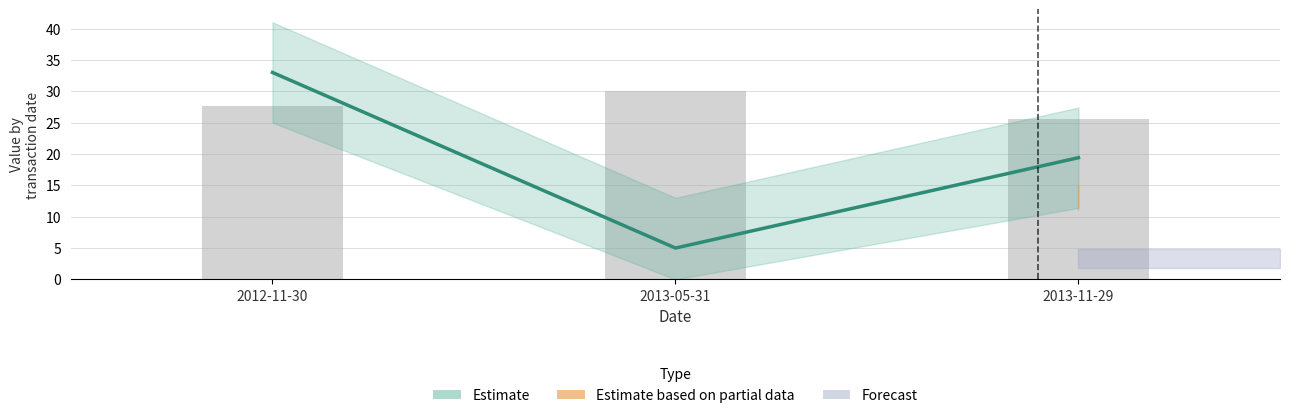

True or false: pctVolumeTraded has a value of 30.9 at 2013-11-29.

False